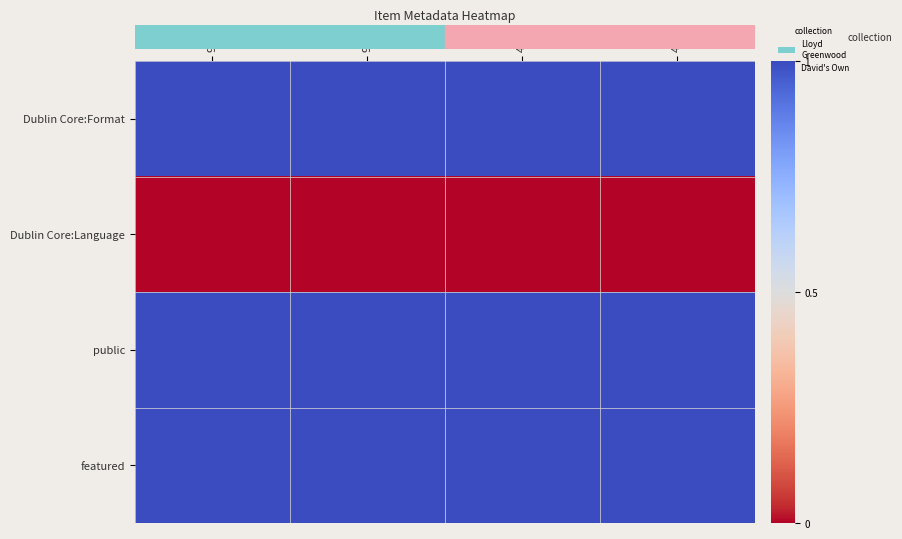

What is the maximum value shown in the chart?

1